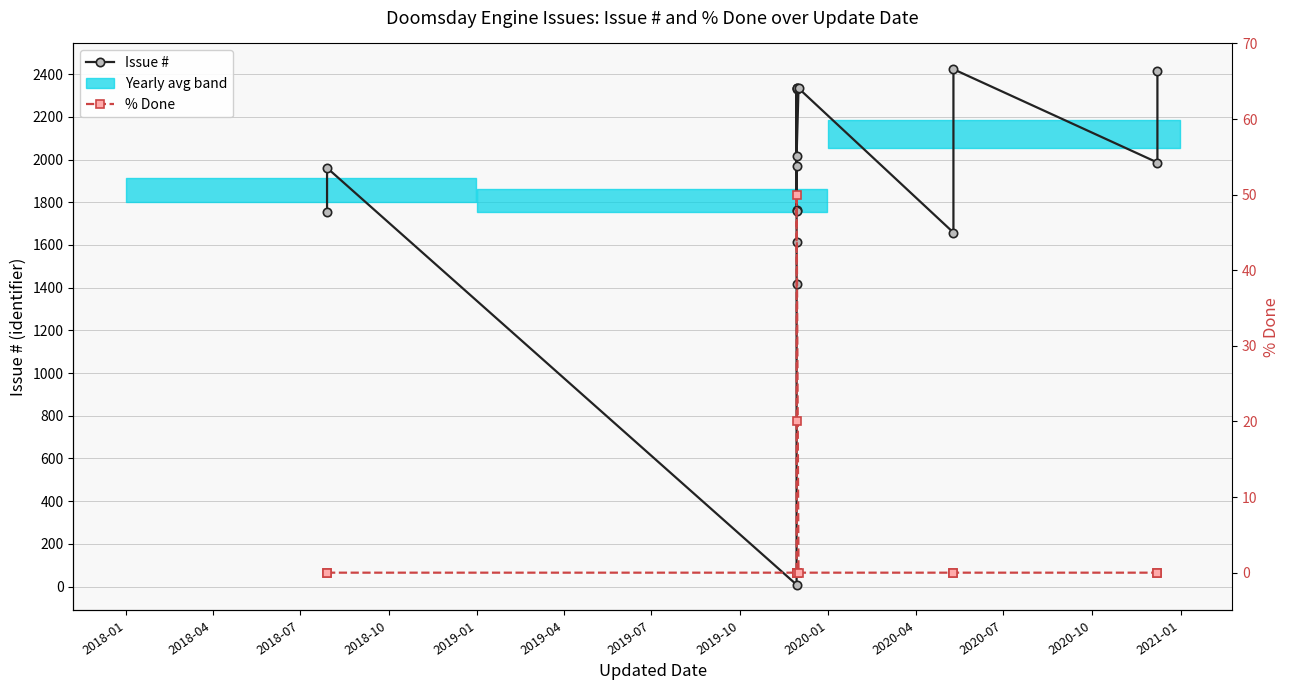

True or false: Issue # and % Done intersect in this chart.

False